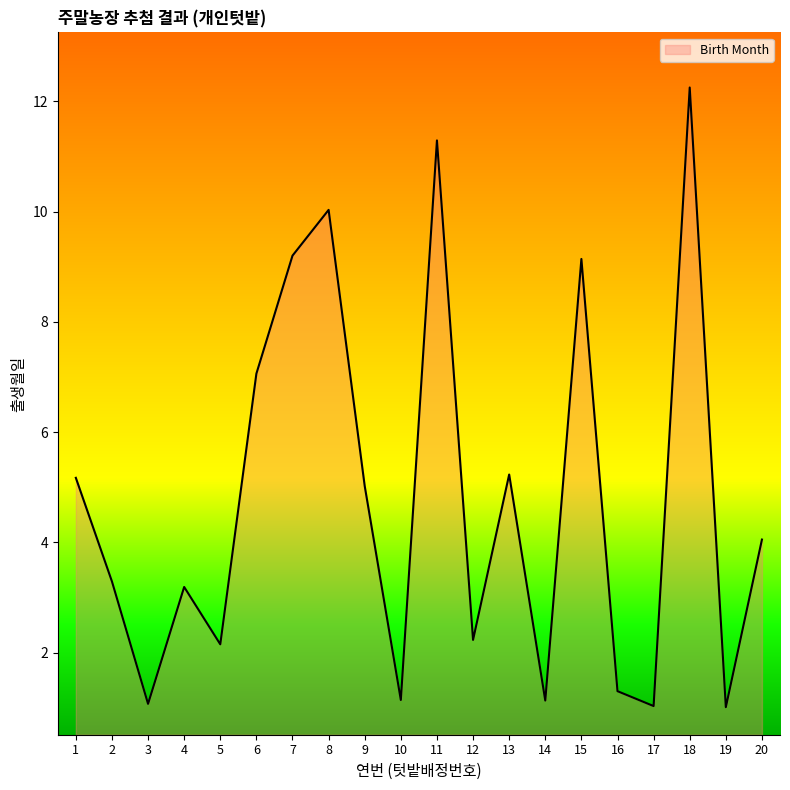

What is the difference between the maximum and minimum values?

11.2